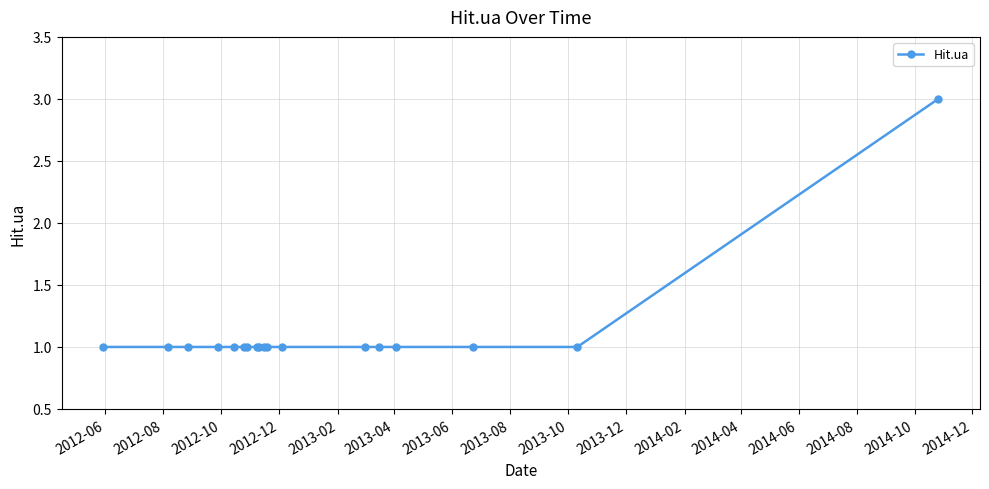

Does the chart have visible grid lines?

Yes